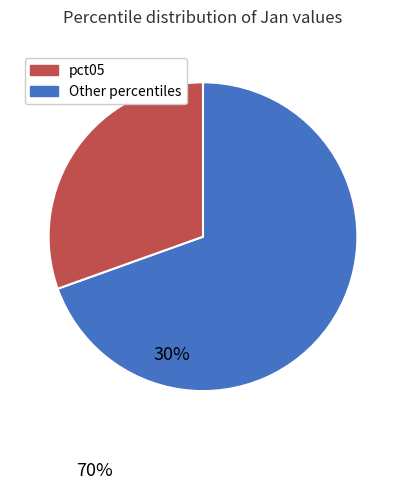

How many slices are in this pie chart?

2